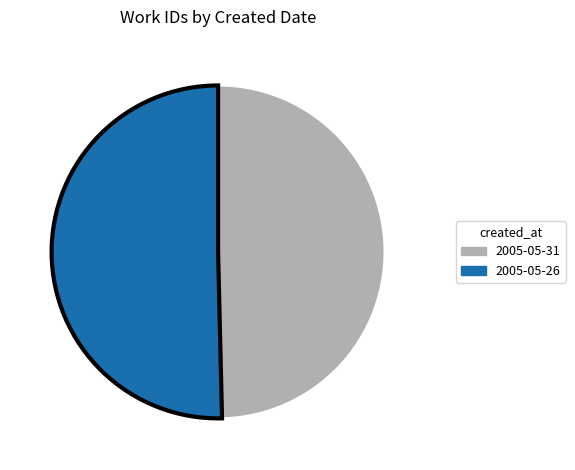

How many slices are in this pie chart?

2